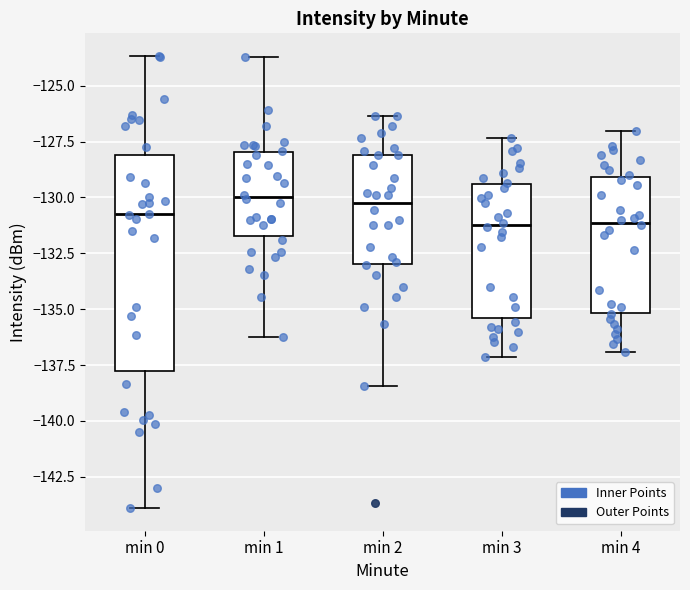

Reading left to right, transcribe this box plot: for each box, give where its median line is, the range the box spans, and where its two whiskers end, as read against the y-axis. The values are not printed on the chart, so give them approximately, as read against the axis.

min 0: median -131.0, box -138.0 to -128.0, whiskers -144.0 to -123.5
min 1: median -130.0, box -131.5 to -128.0, whiskers -136.0 to -123.5
min 2: median -130.0, box -133.0 to -128.0, whiskers -138.5 to -126.5
min 3: median -131.0, box -135.5 to -129.5, whiskers -137.0 to -127.5
min 4: median -131.0, box -135.0 to -129.0, whiskers -137.0 to -127.0